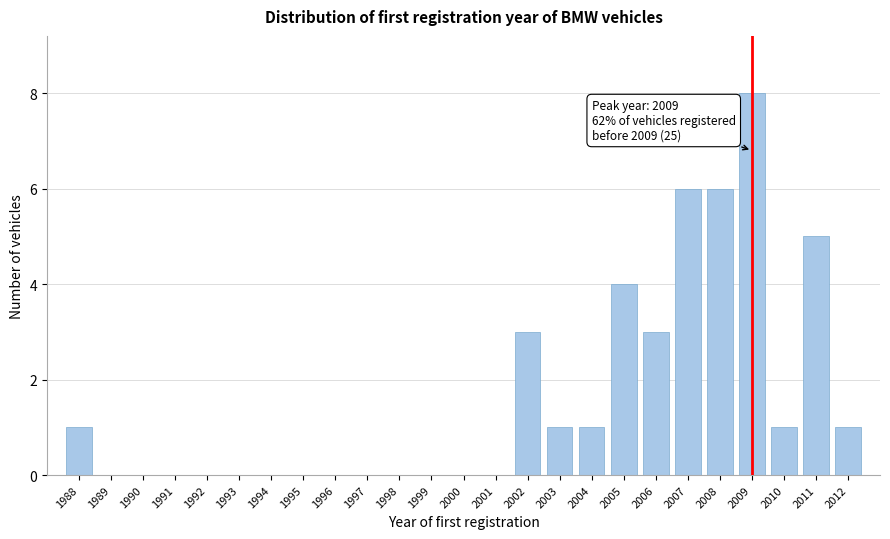

Reading left to right, extract all data points from this chart.

1988=1	1989=0	1990=0	1991=0	1992=0	1993=0	1994=0	1995=0	1996=0	1997=0	1998=0	1999=0	2000=0	2001=0	2002=3	2003=1	2004=1	2005=4	2006=3	2007=6	2008=6	2009=8	2010=1	2011=5	2012=1